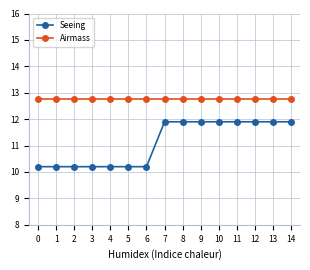

Which series has the largest total across all categories?

Airmass